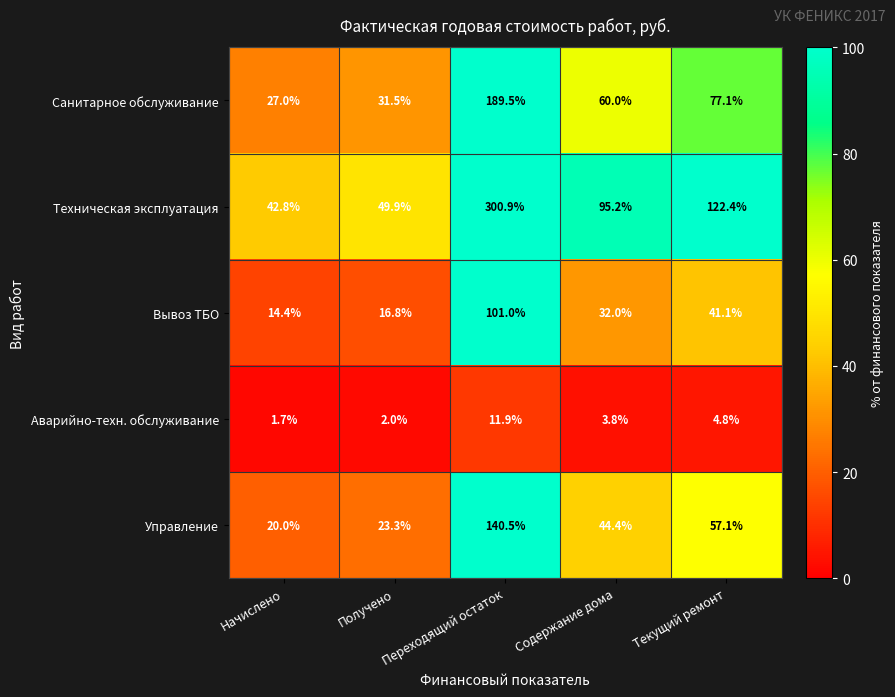

Between Начислено and Получено, which series saw the biggest shift?

Техническая эксплуатация